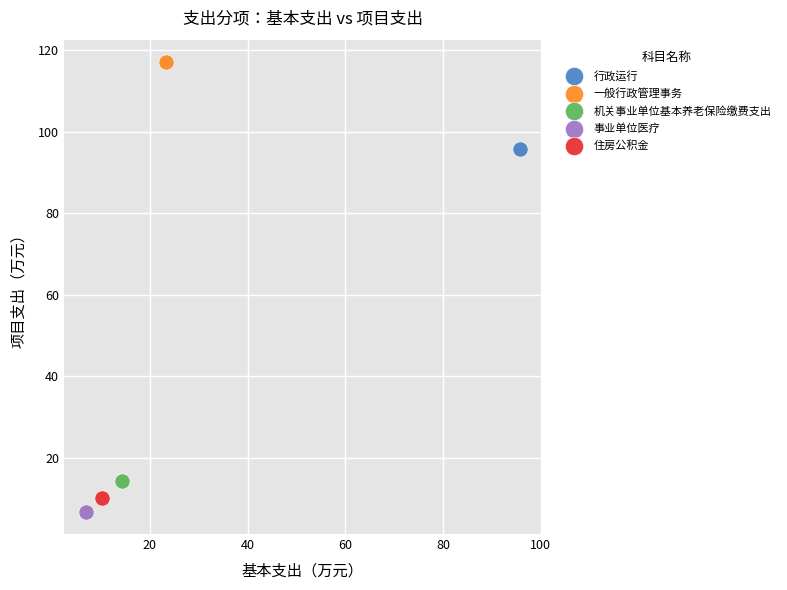

What are all the series names shown in the legend?

行政运行, 一般行政管理事务, 机关事业单位基本养老保险缴费支出, 事业单位医疗, 住房公积金